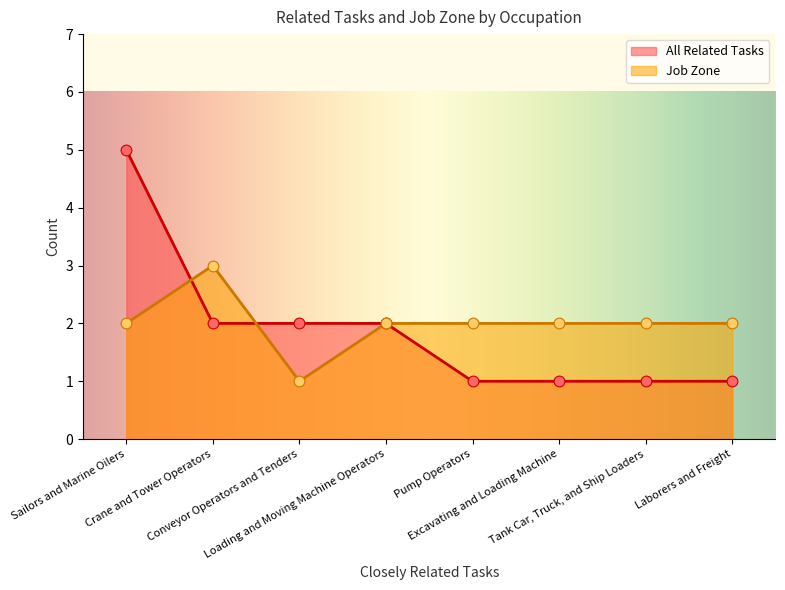

Which series has the widest spread of Y values?

All Related Tasks